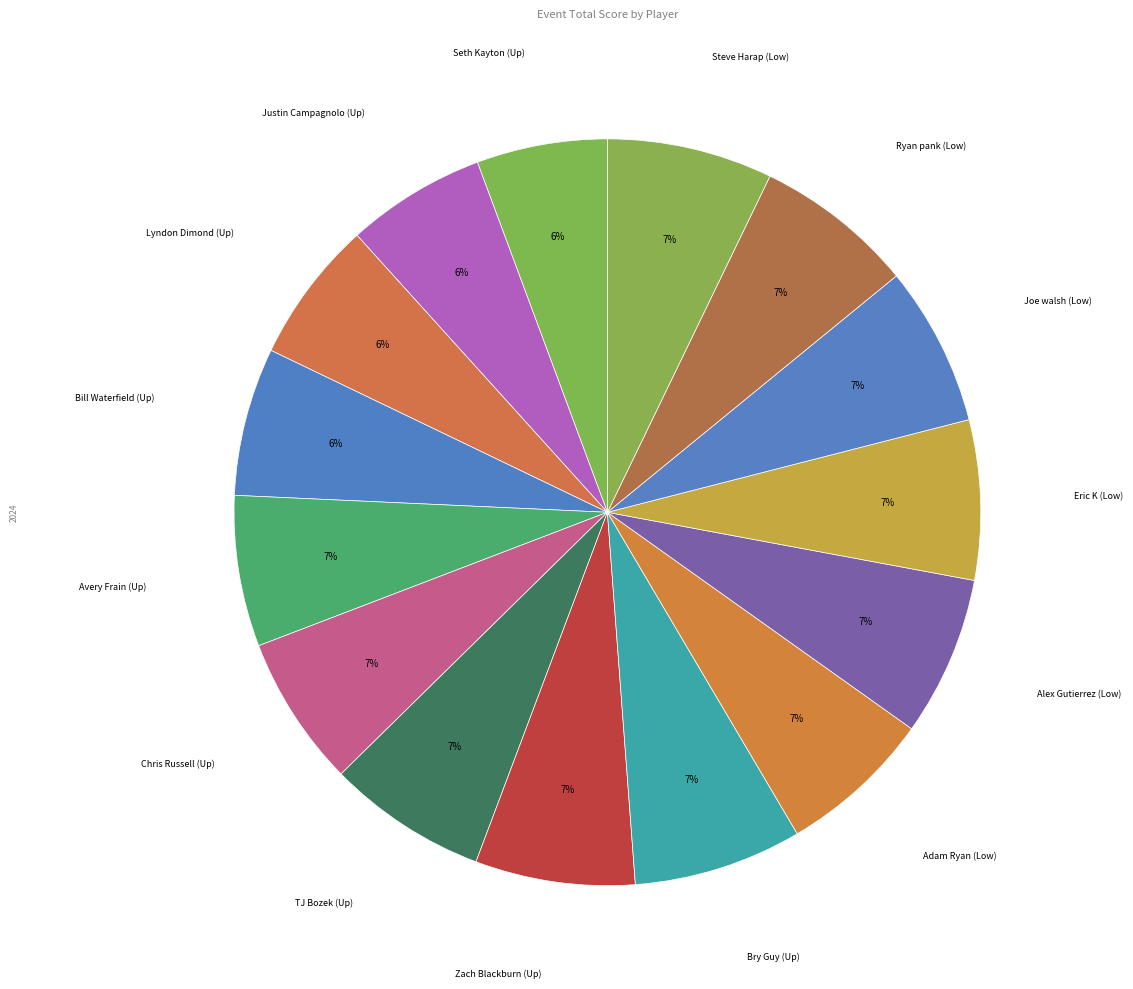

Is there a majority slice in this chart?

No